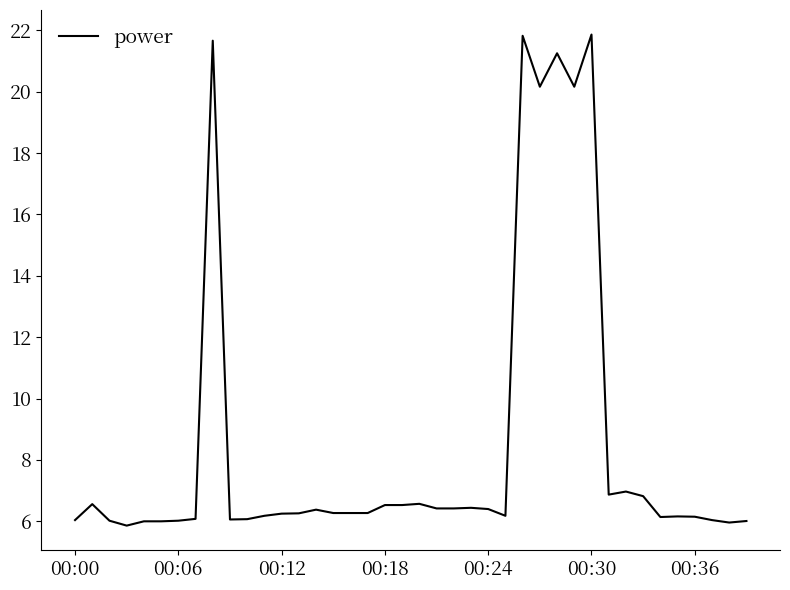

How many series are shown in this chart?

1